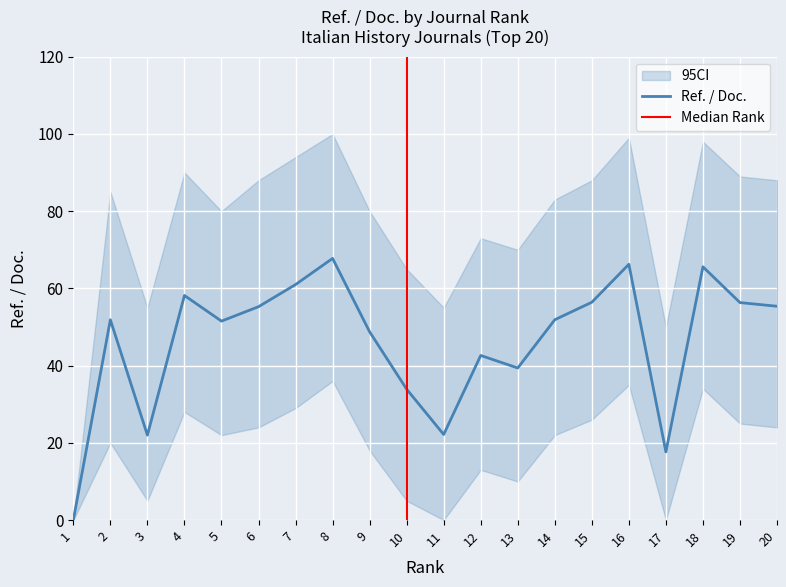

True or false: upper and Ref. / Doc. intersect in this chart.

False